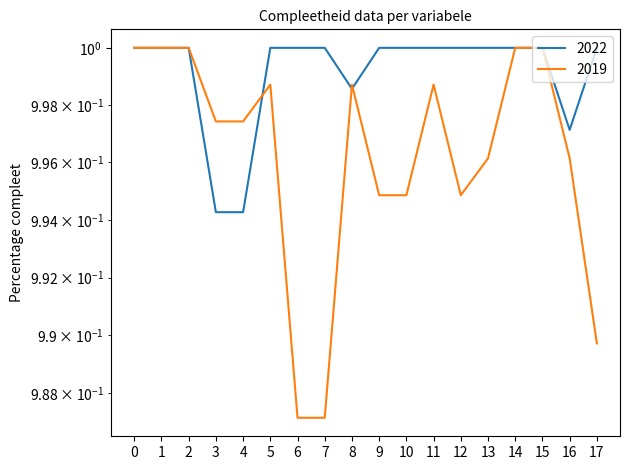

The 2022 series shows 0.5 at 5. True or false?

False